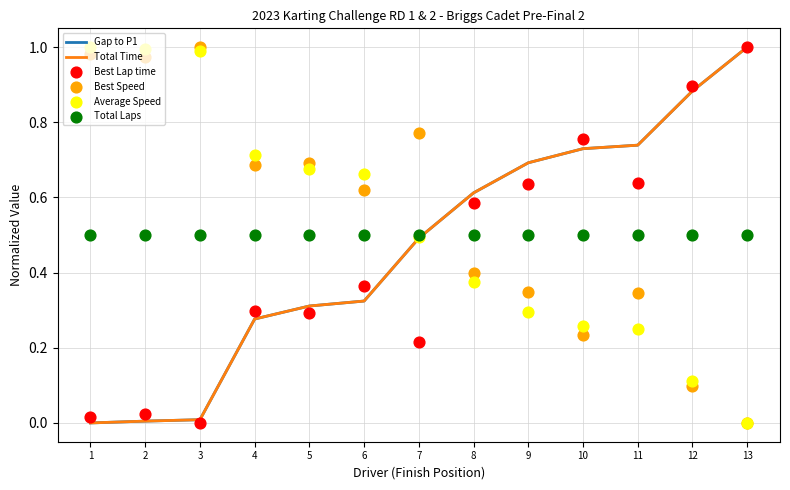

Which series reaches the maximum Y coordinate?

Gap to P1